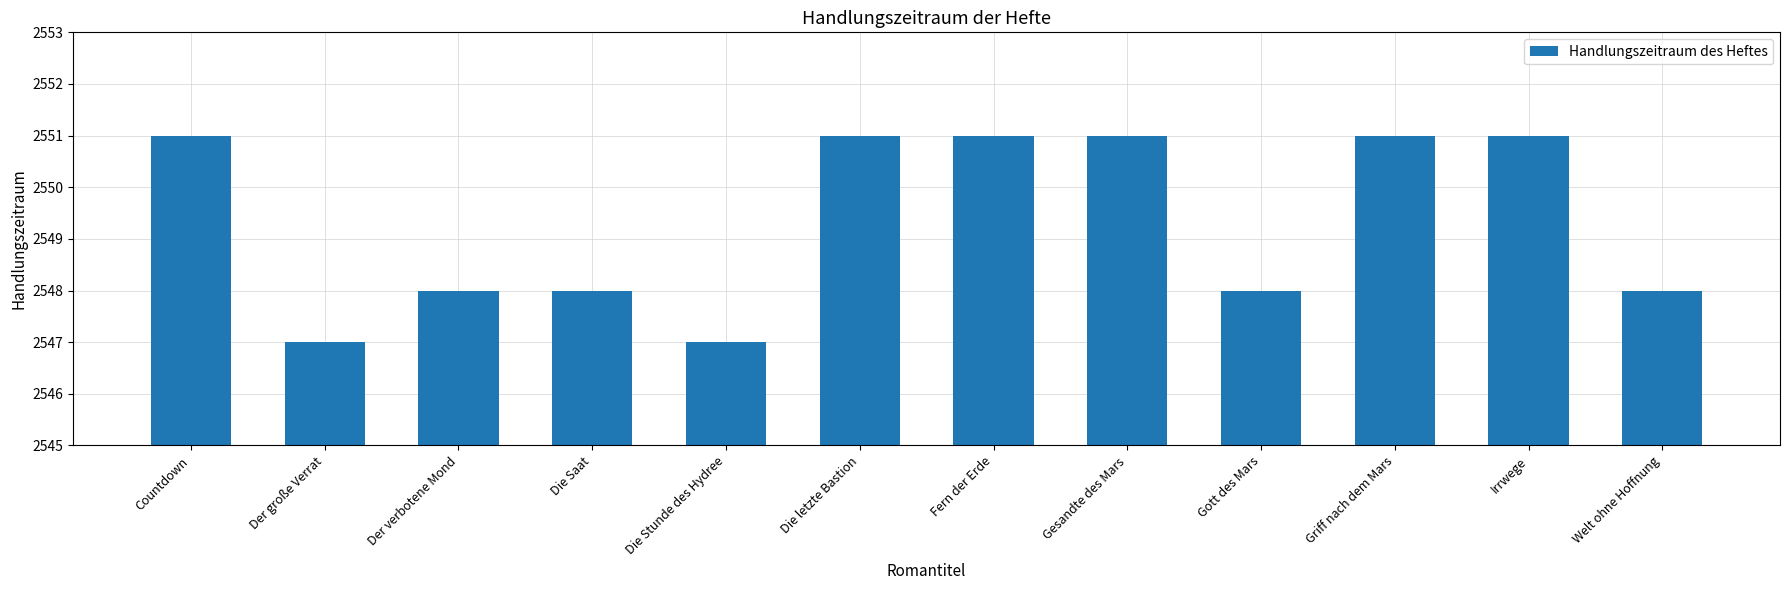

Approximately how many times larger is the value at Irrwege compared to Countdown?

1.0